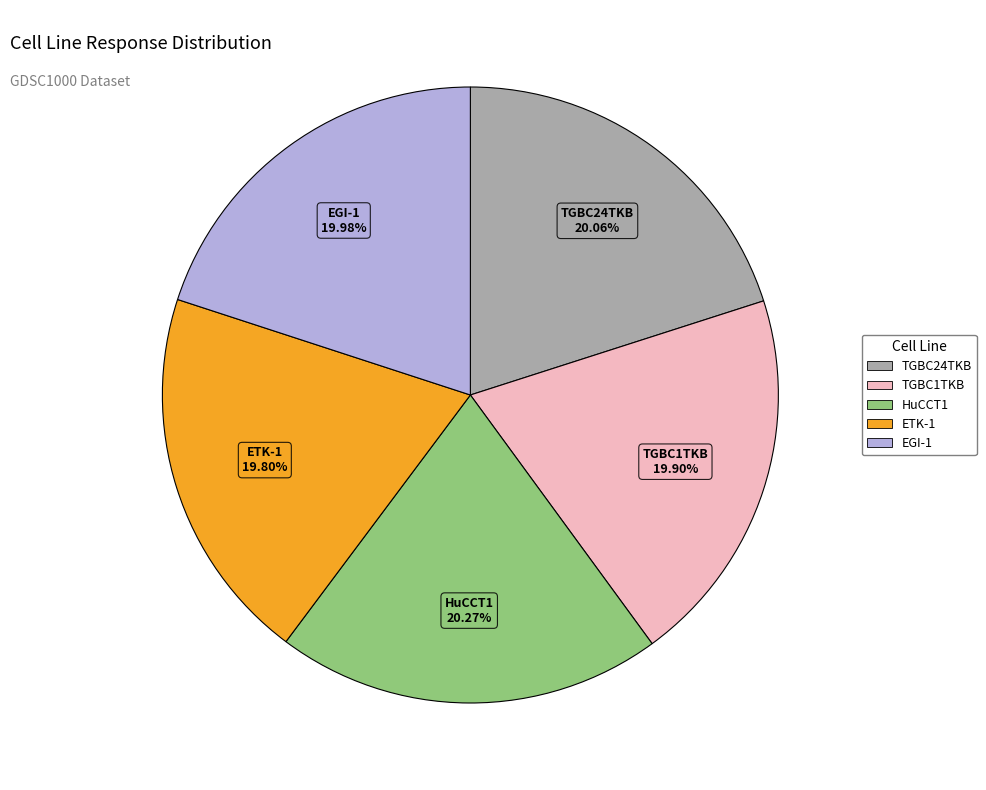

To the nearest percent, what portion does TGBC24TKB represent?

20%